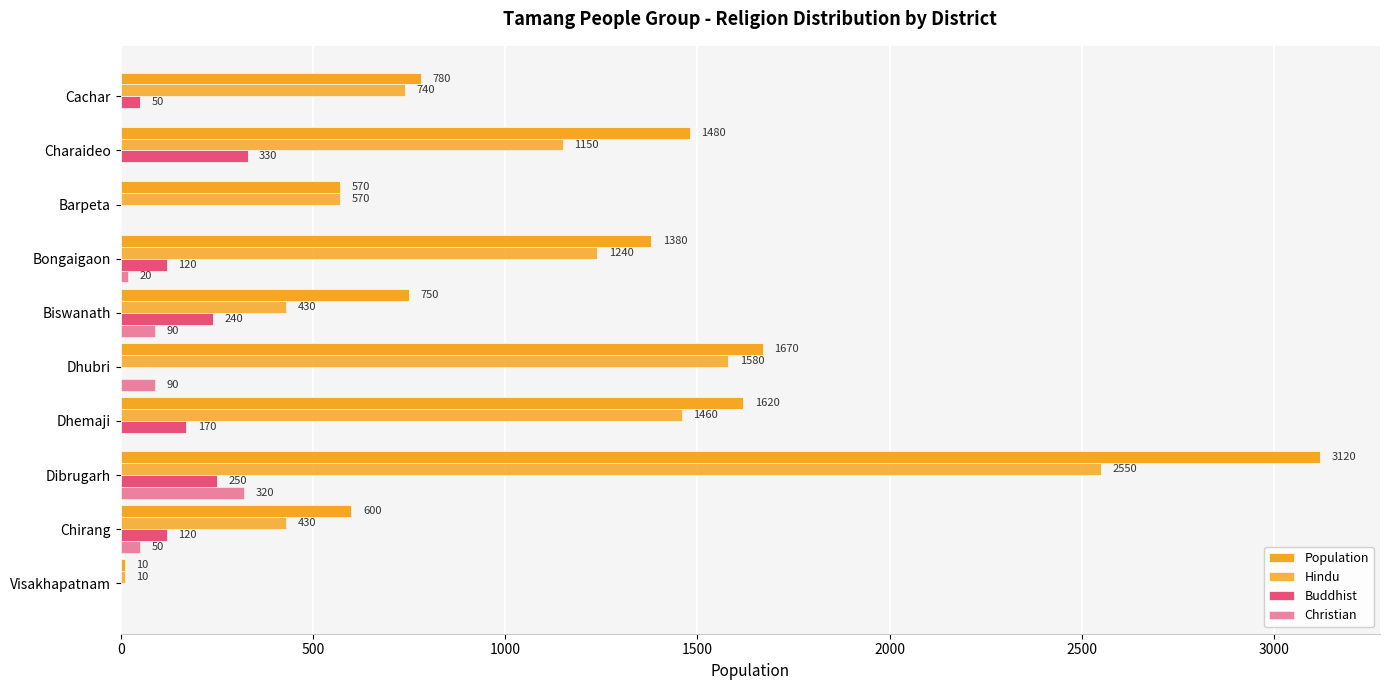

How many values in Buddhist are above zero?

7